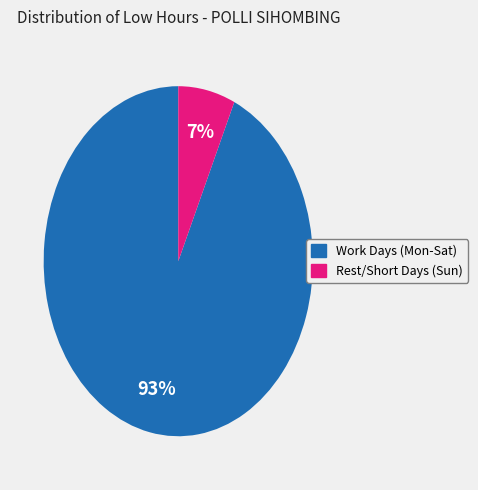

To the nearest percent, what is the difference between the largest and smallest slice percentages?

86%